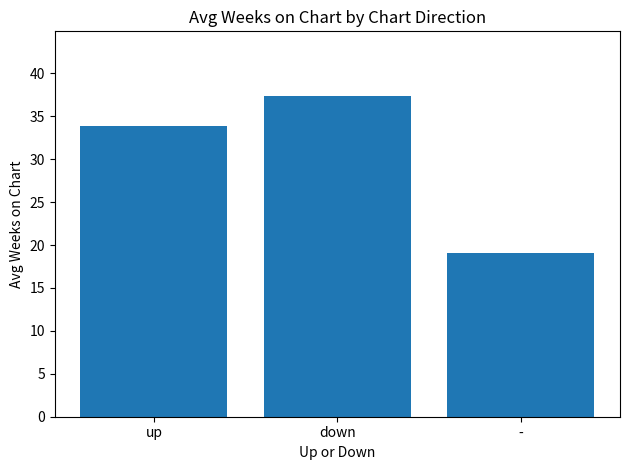

List the labels in order of value, largest first.

down, up, -